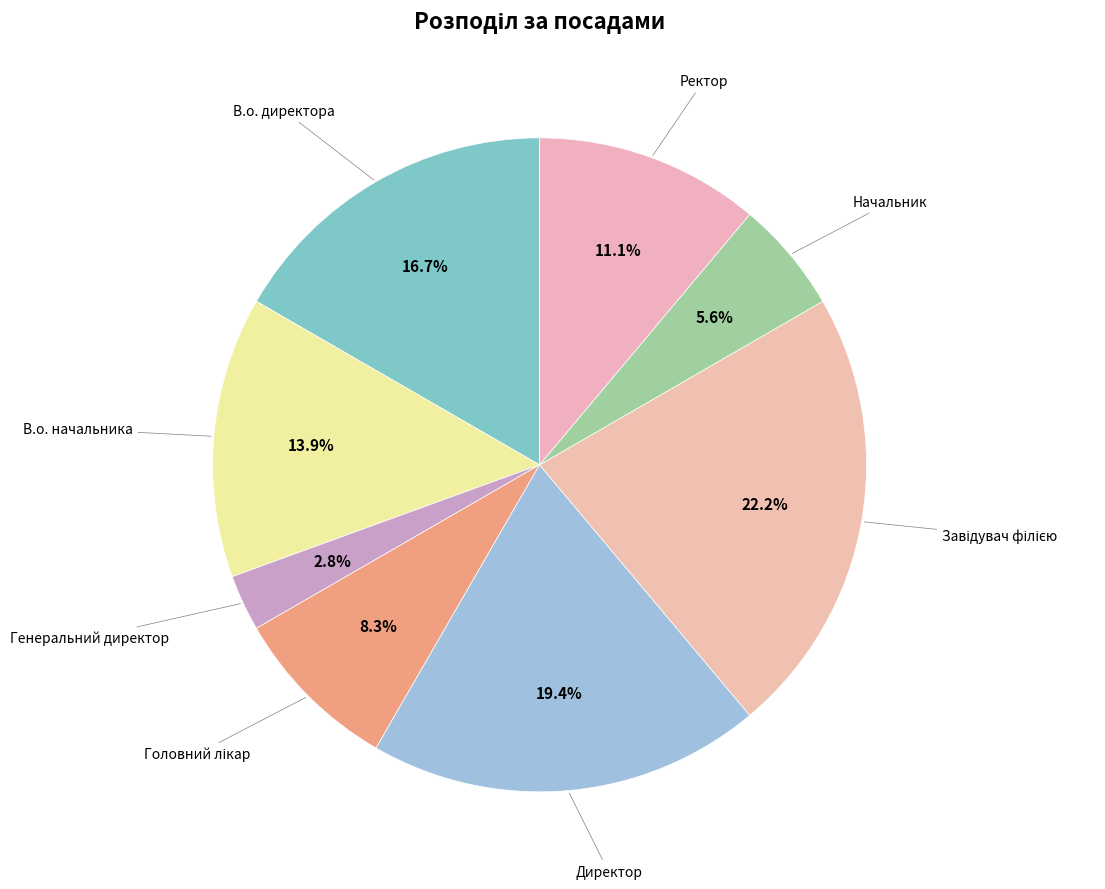

Count the number of slices in the pie.

8